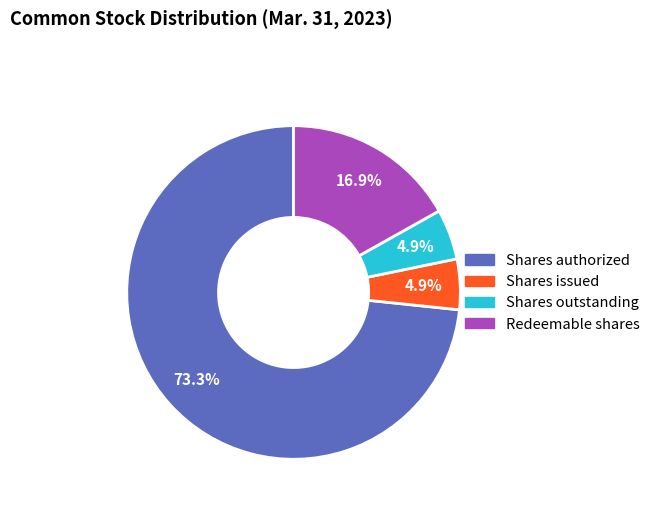

Count the number of slices in the pie.

4